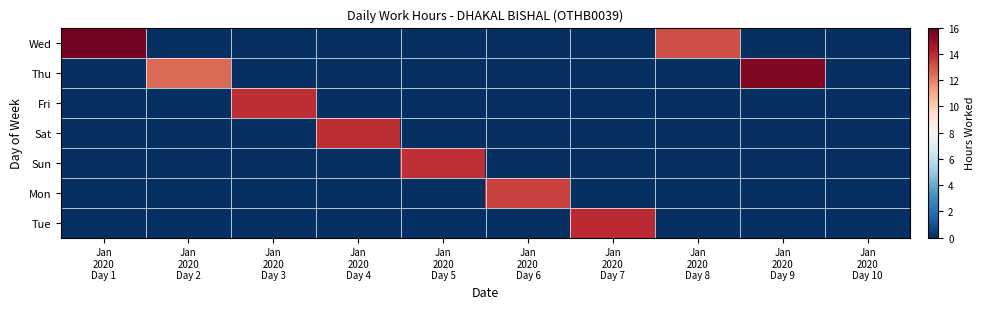

Between Jan 2020 Day 1 and Jan 2020 Day 8, which series saw the biggest shift?

Wed